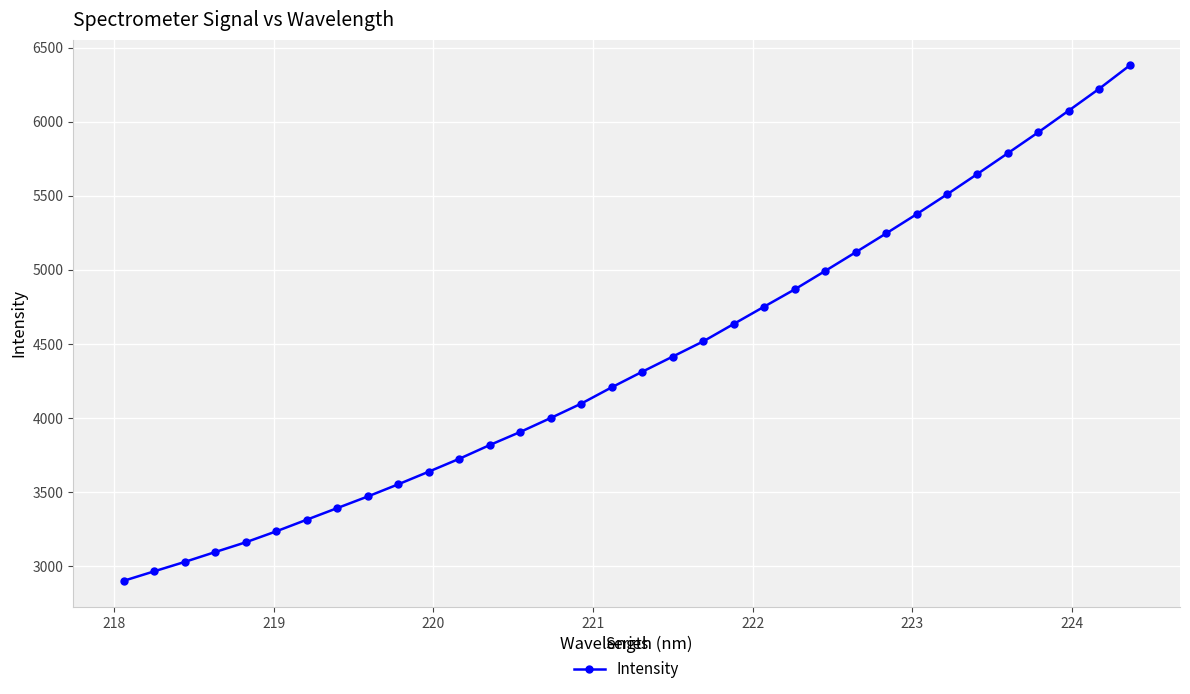

What is the average value?

4389.9